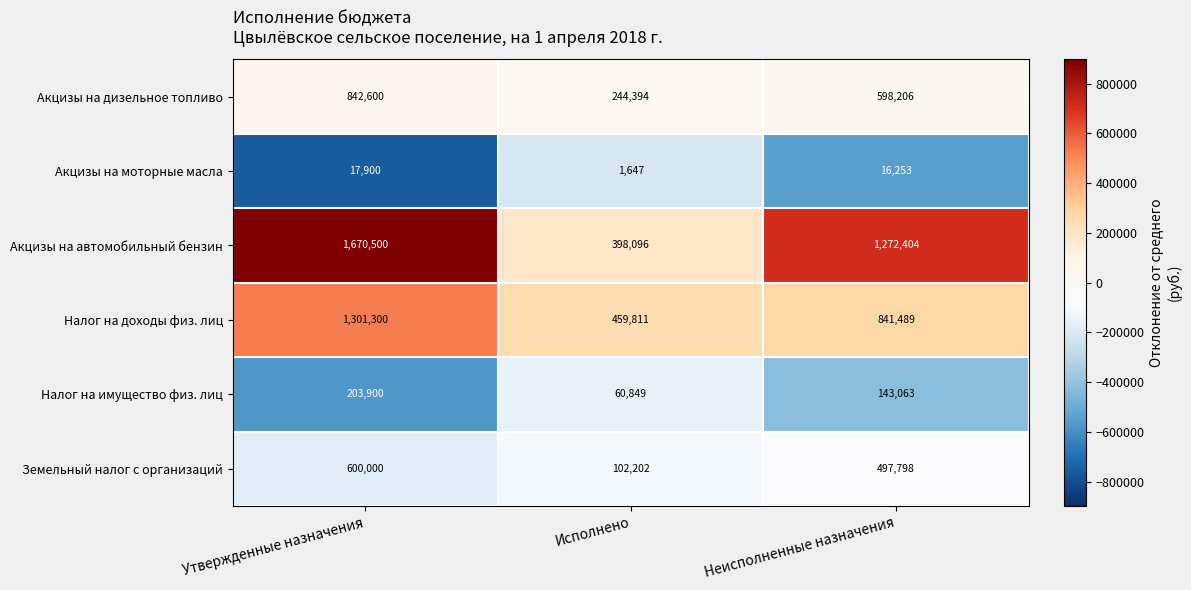

Count the number of categories in the chart.

3